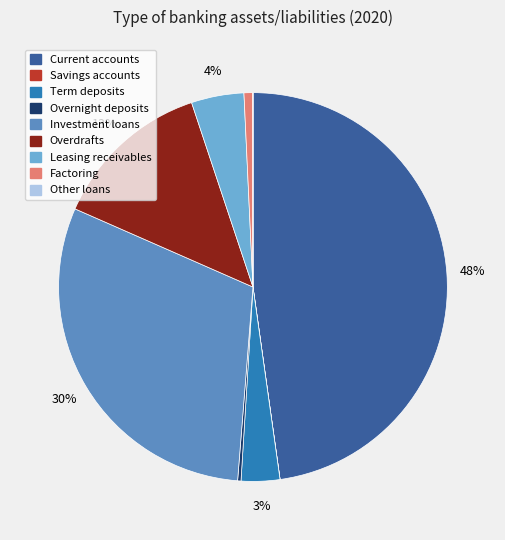

Is Term deposits the majority of the pie?

No